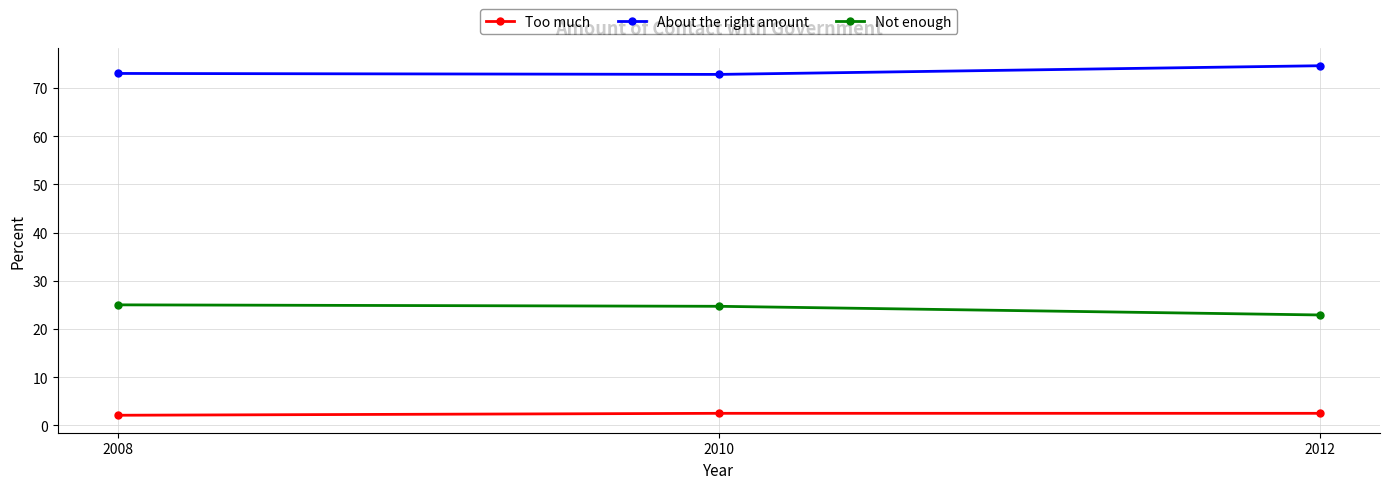

The Too much series shows 2.5 at 2012. True or false?

True